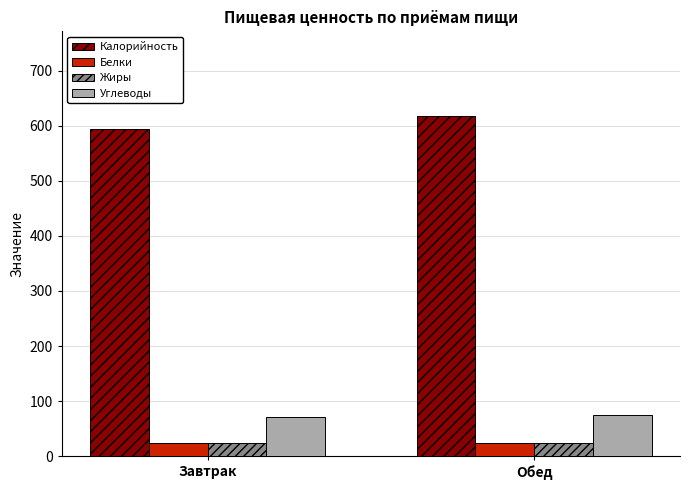

Which series has the largest range (max minus min)?

Калорийность